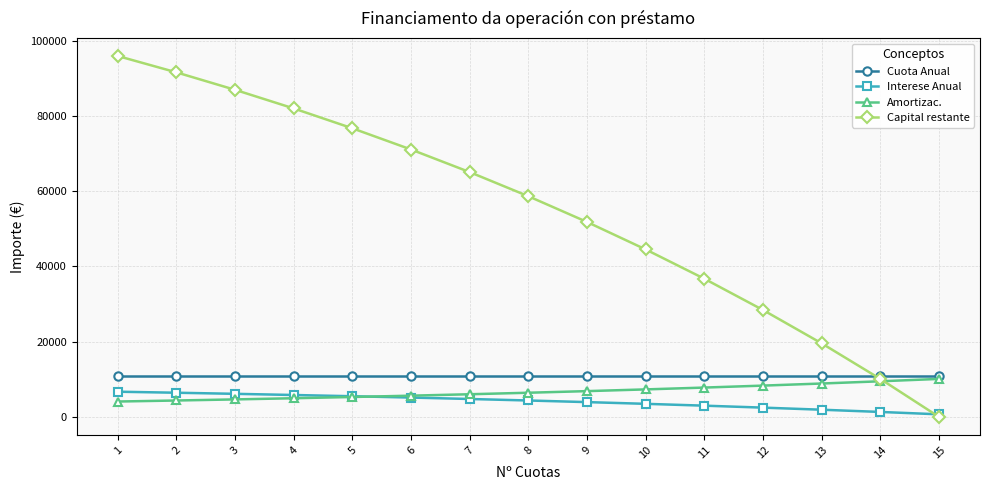

What is the difference between the highest and lowest values at 3?

82293.8